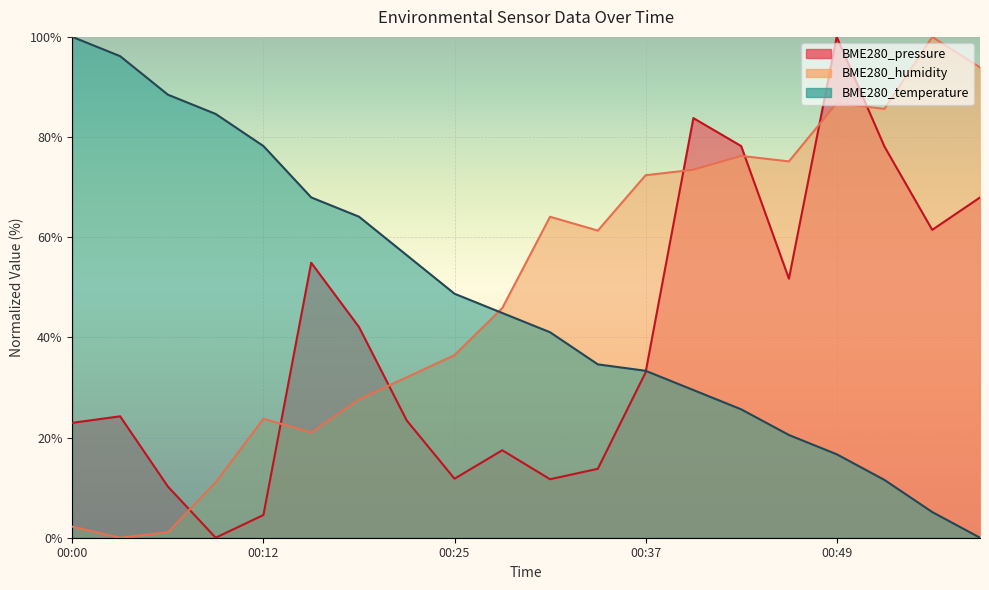

Count the number of categories in the chart.

20